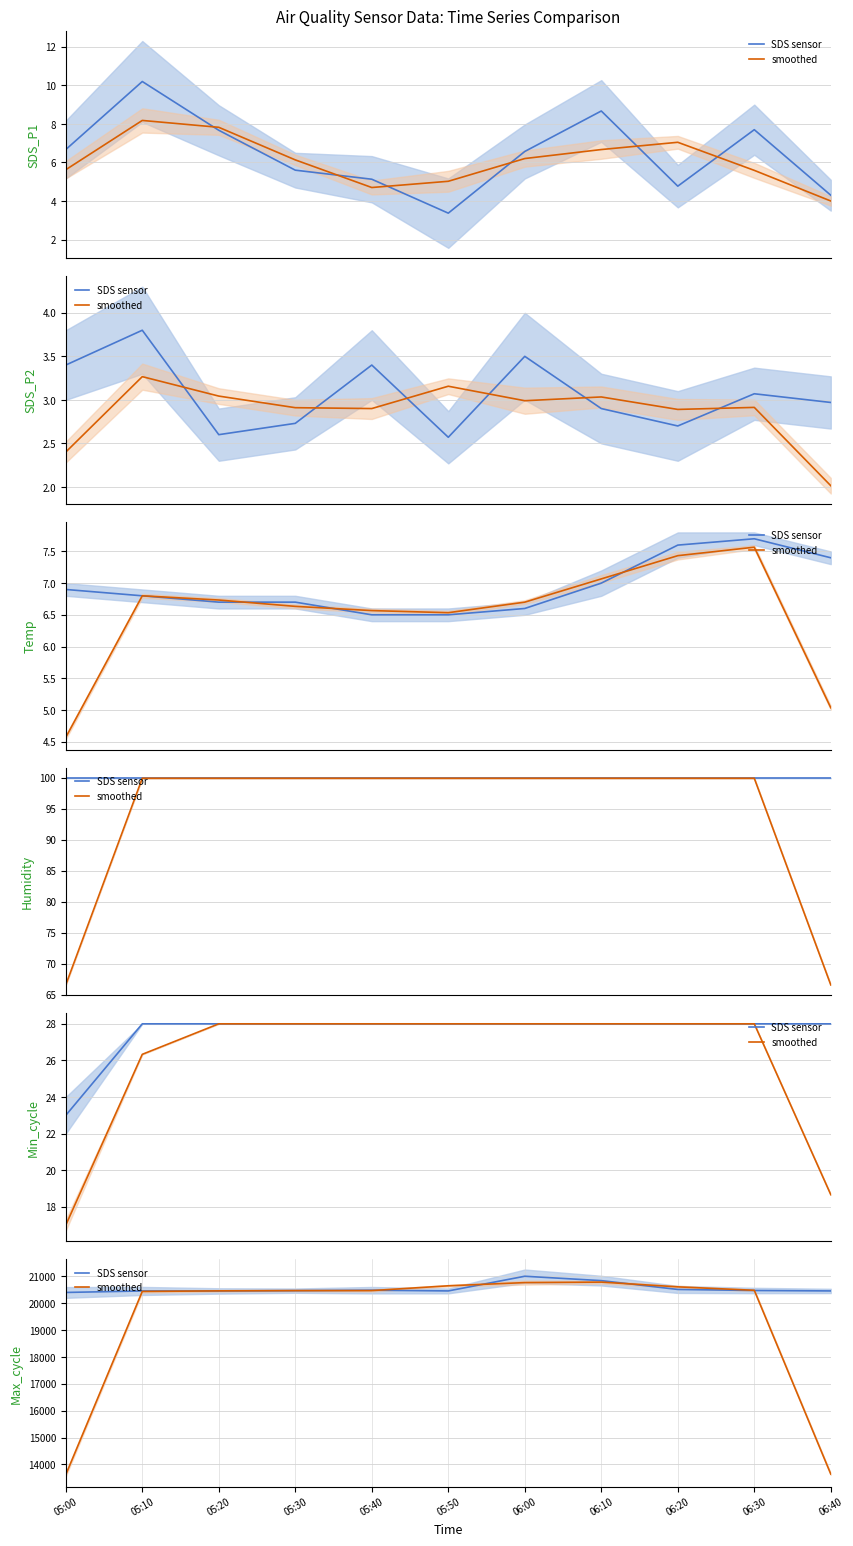

Is it true that smoothed equals 8371.8 at 06:10?

False